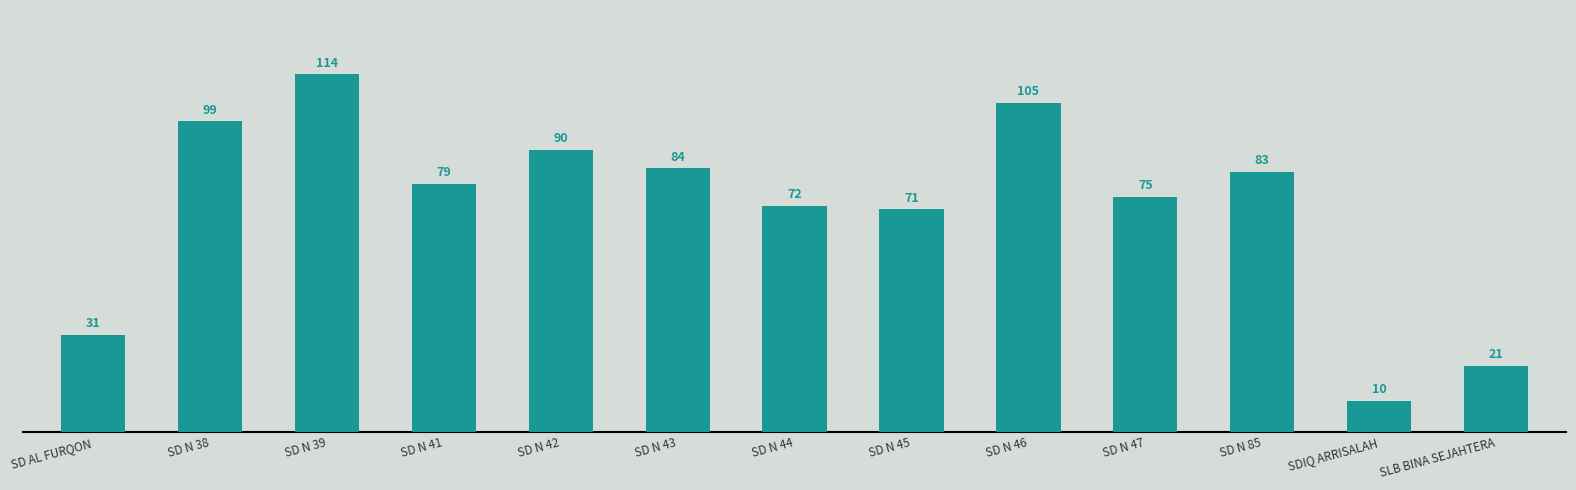

List the labels in order of value, largest first.

SD N 39, SD N 46, SD N 38, SD N 42, SD N 43, SD N 85, SD N 41, SD N 47, SD N 44, SD N 45, SD AL FURQON, SLB BINA SEJAHTERA, SDIQ ARRISALAH